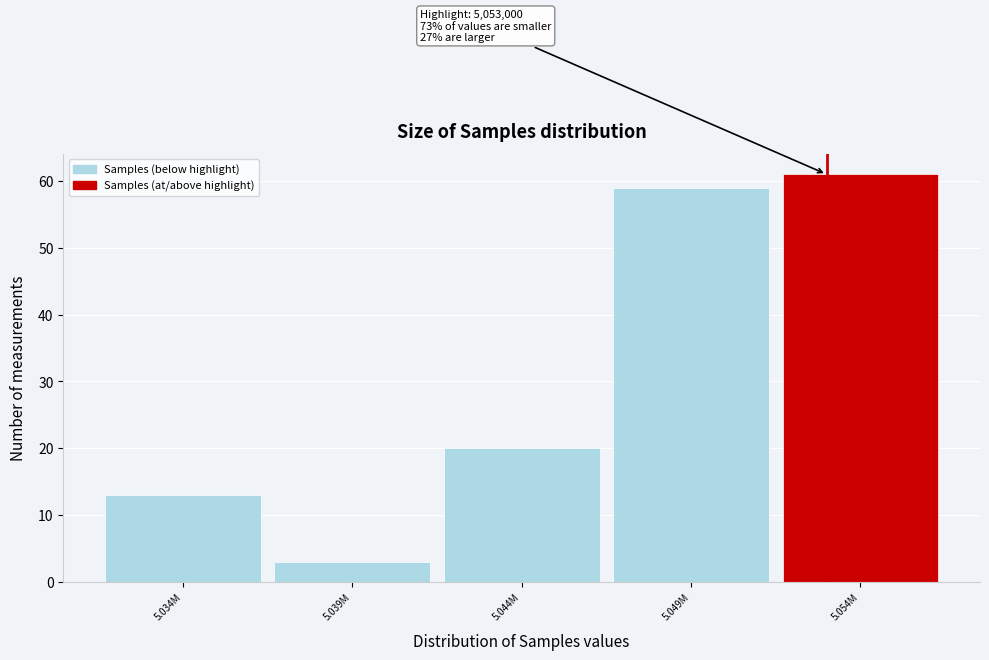

Reading left to right, transcribe all the data shown in this chart.

5.034M=13	5.039M=3	5.044M=20	5.049M=59	5.054M=61